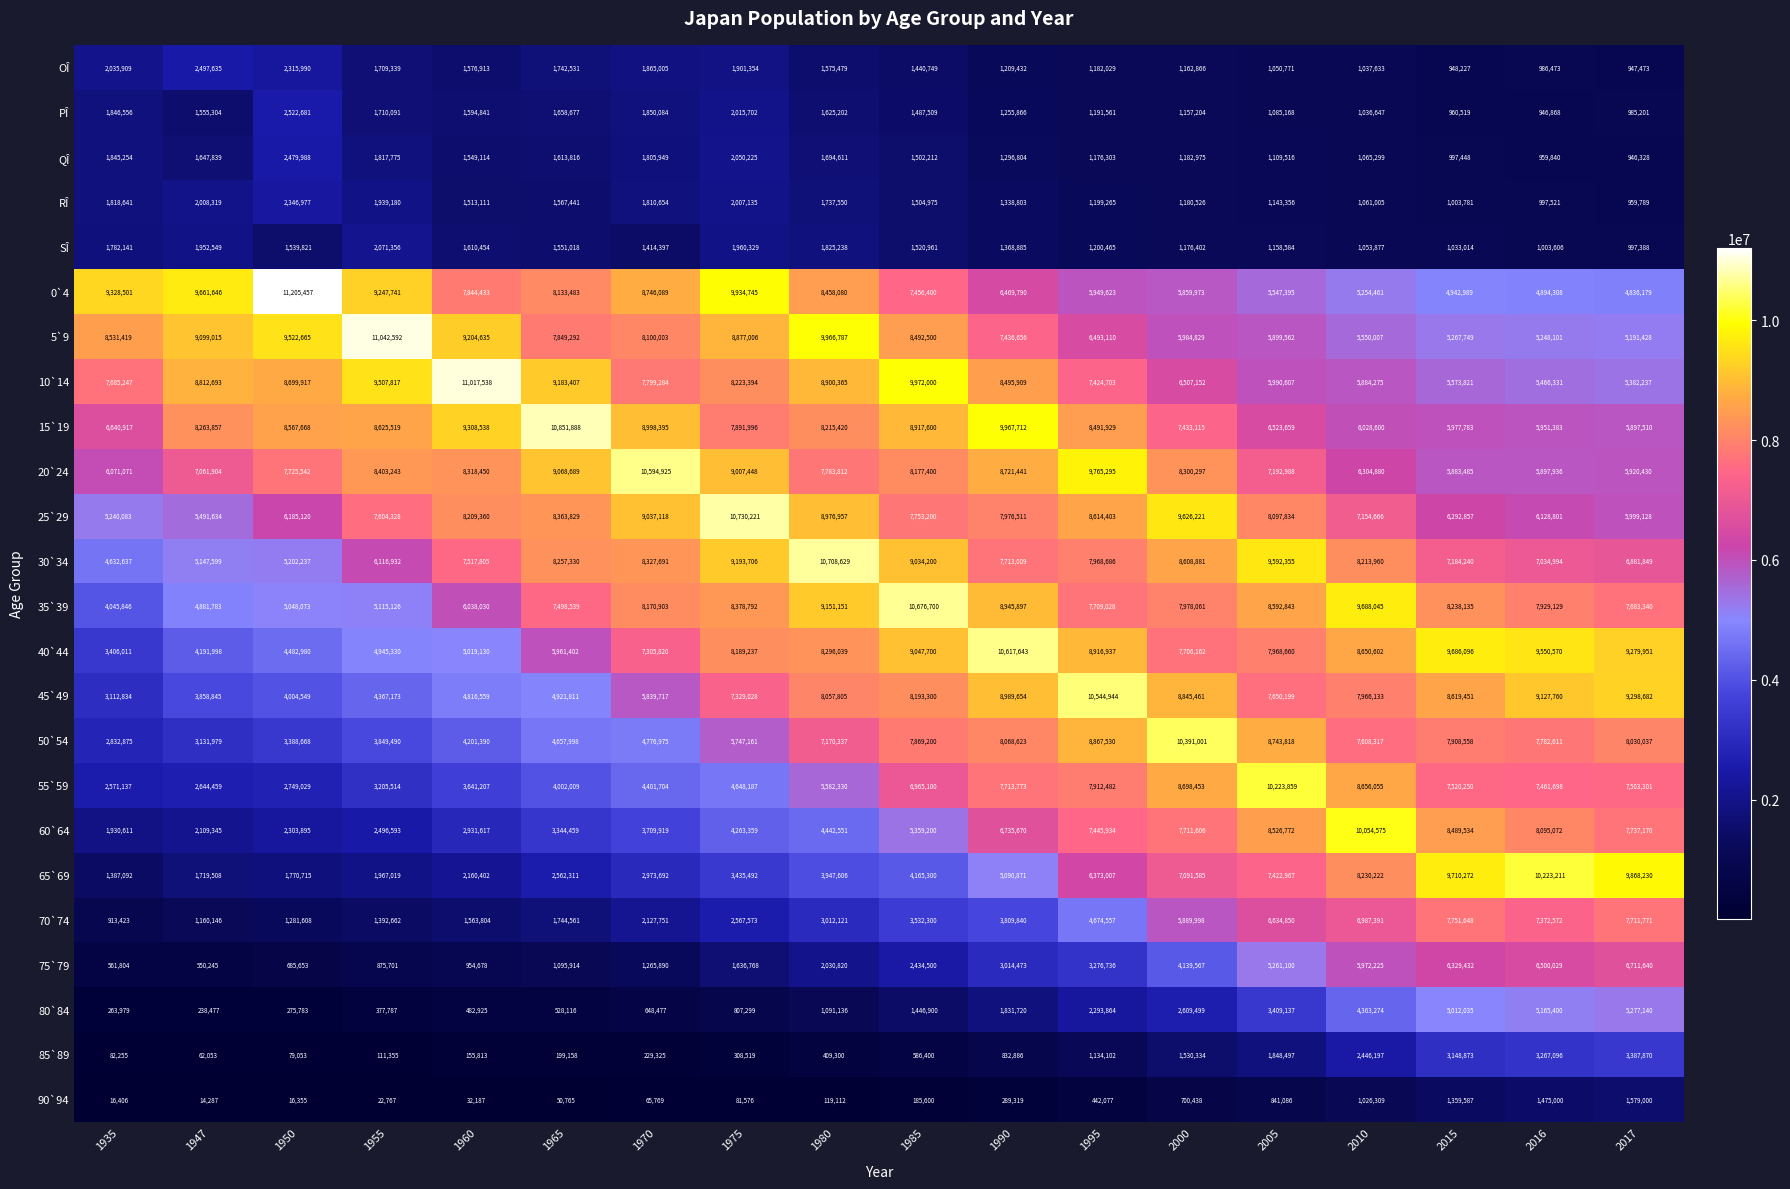

What value does the 10`14 series have at 2017?

5382237